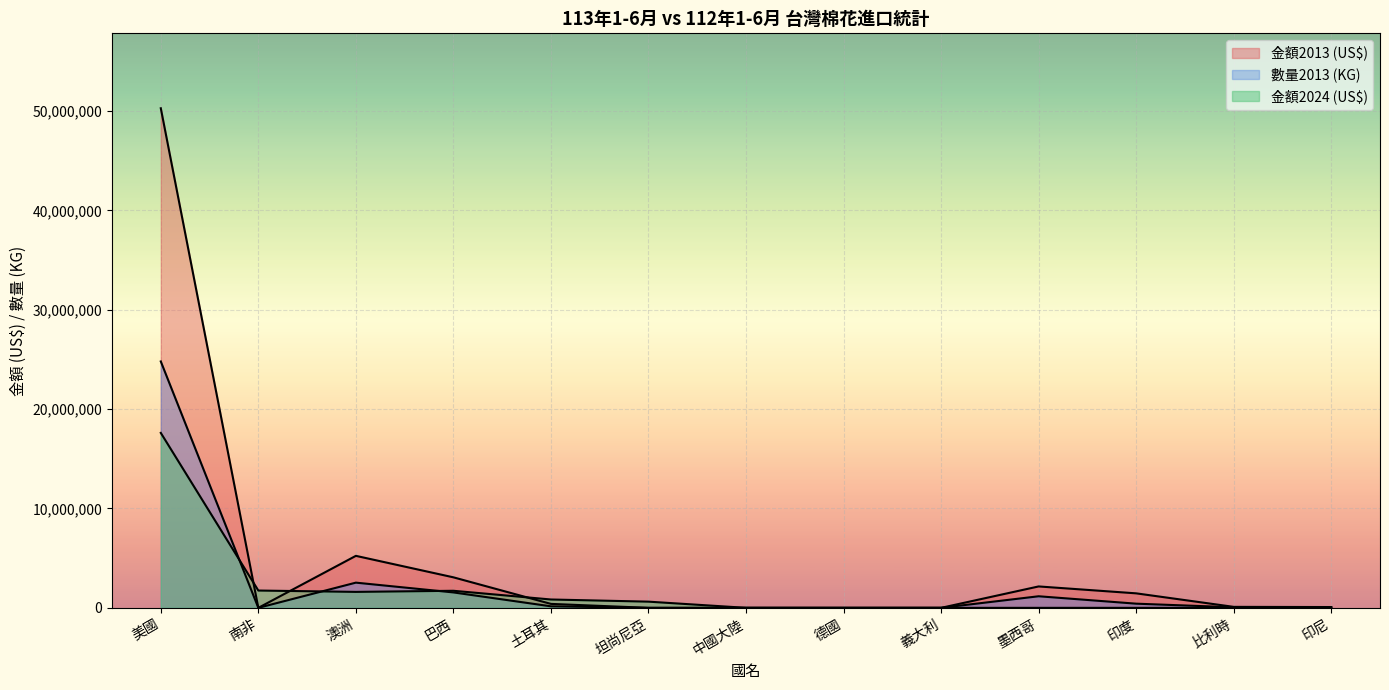

Read the 金額2024 (US$) value at 坦尚尼亞, to the nearest 10.

623200